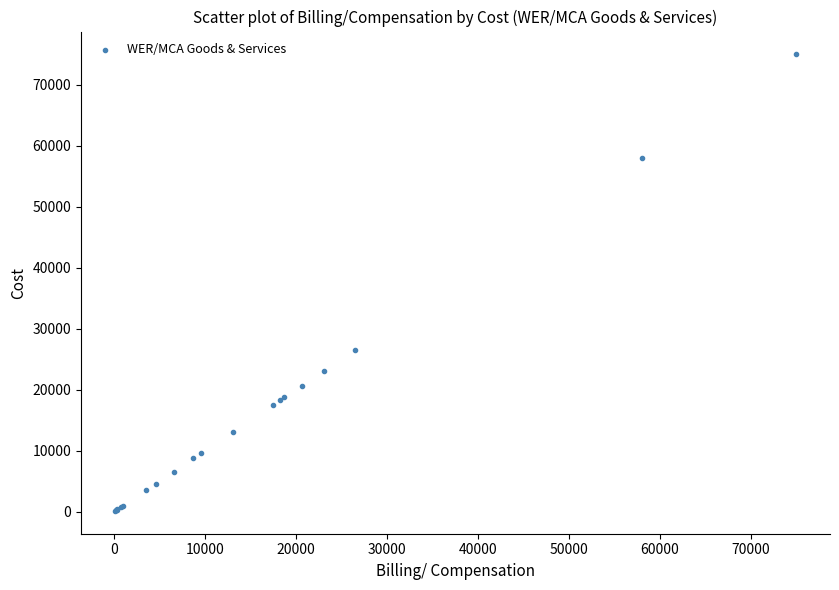

What Y value in the scatter plot is closest to 37548?

26469.8